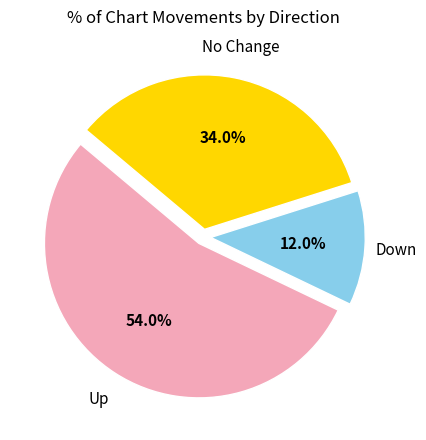

Rank the categories by value from lowest to highest.

Down, No Change, Up